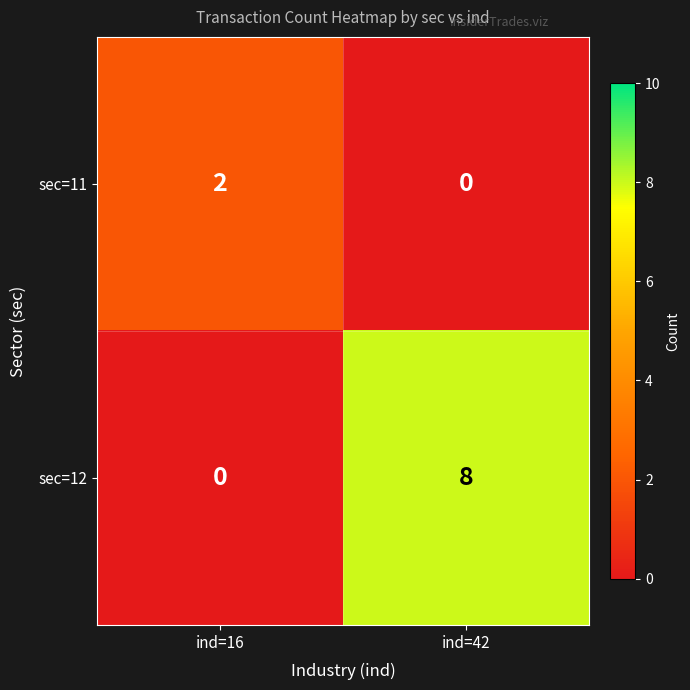

What is the greatest value displayed?

8